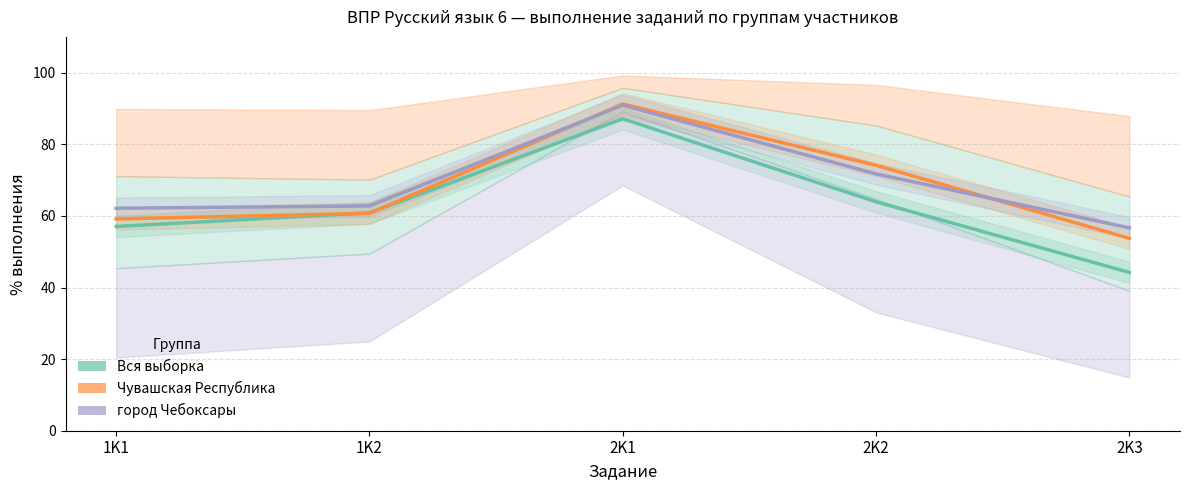

The Вся выборка series shows 63.9 at 2K2. True or false?

True